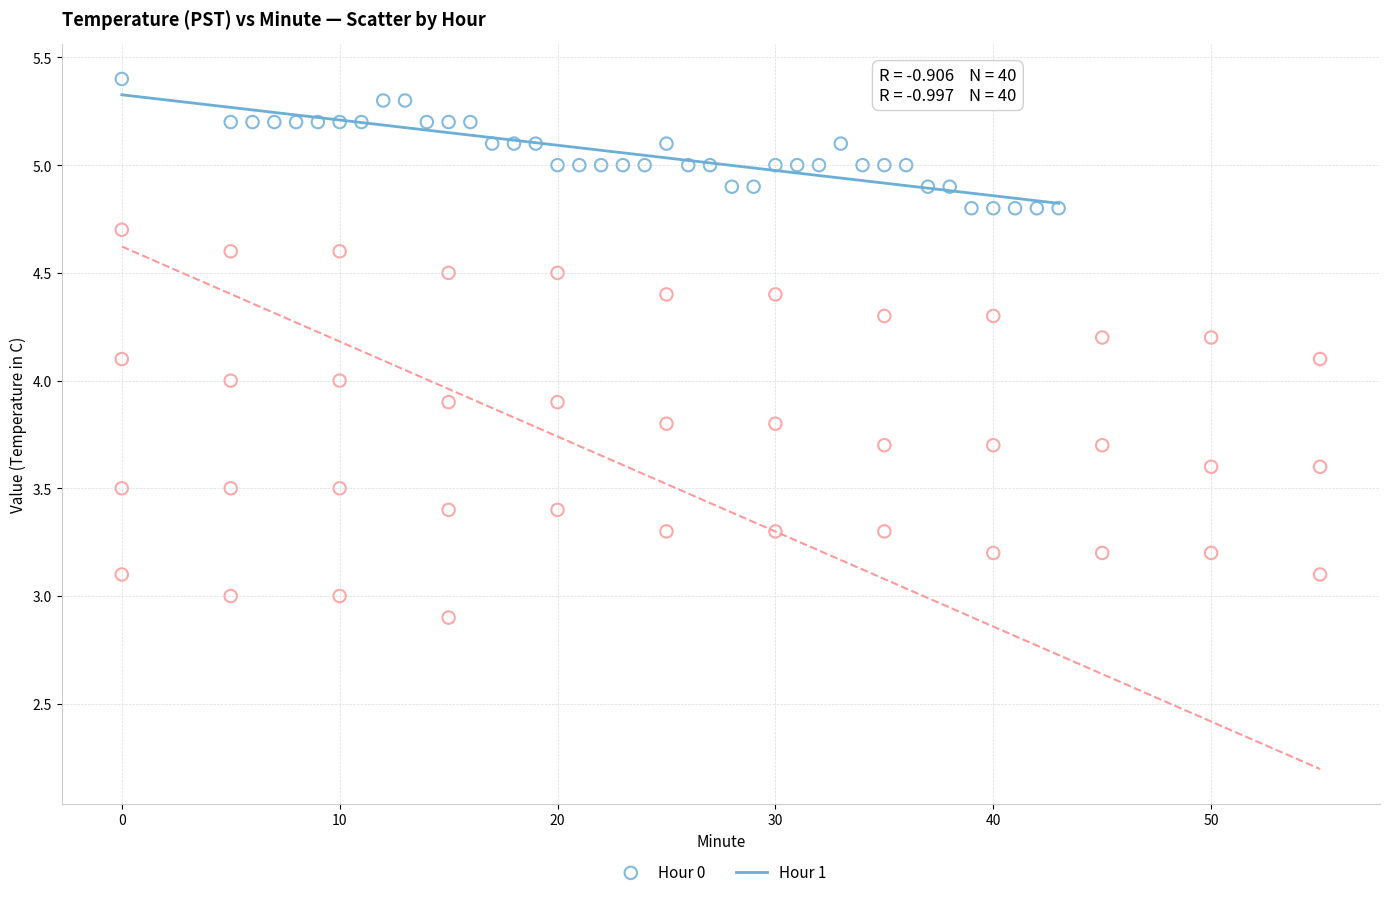

Which series contains the lowest Y value?

Hour 1